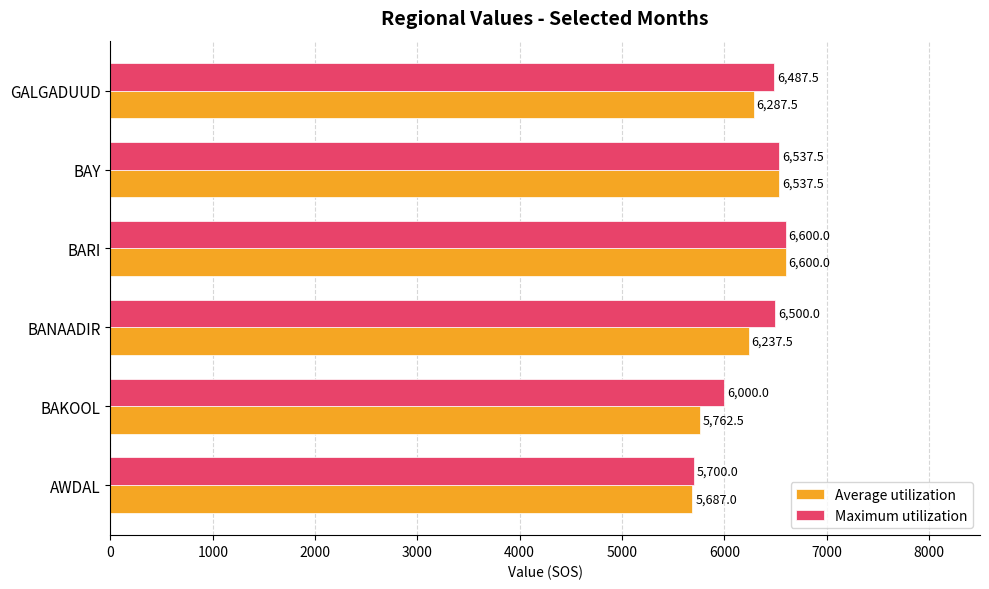

Is it true that Maximum utilization equals 1956.5 at GALGADUUD?

False